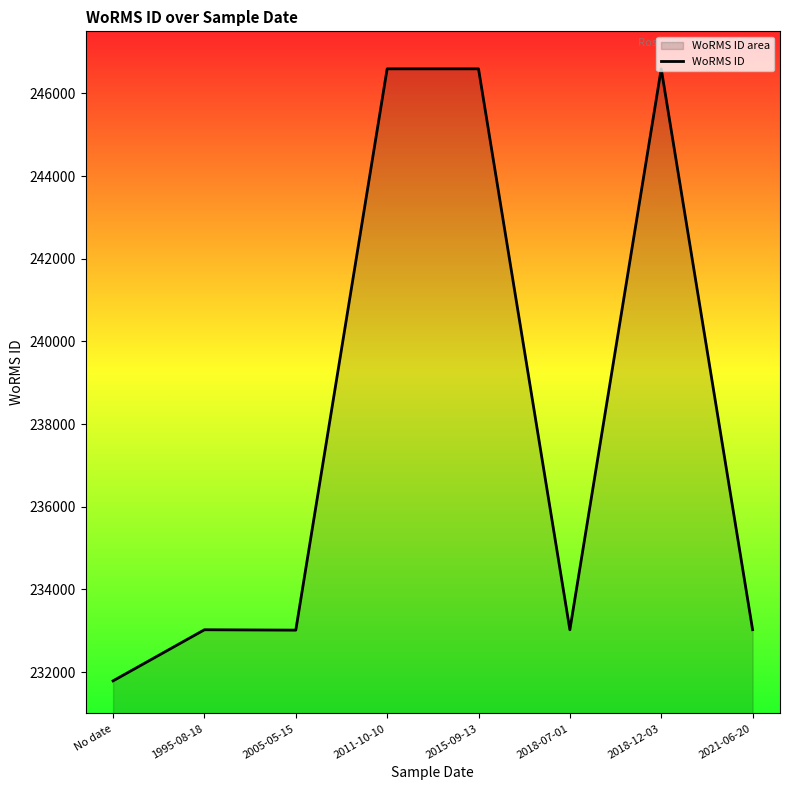

What is the label of the 7th point from the left?

2018-12-03